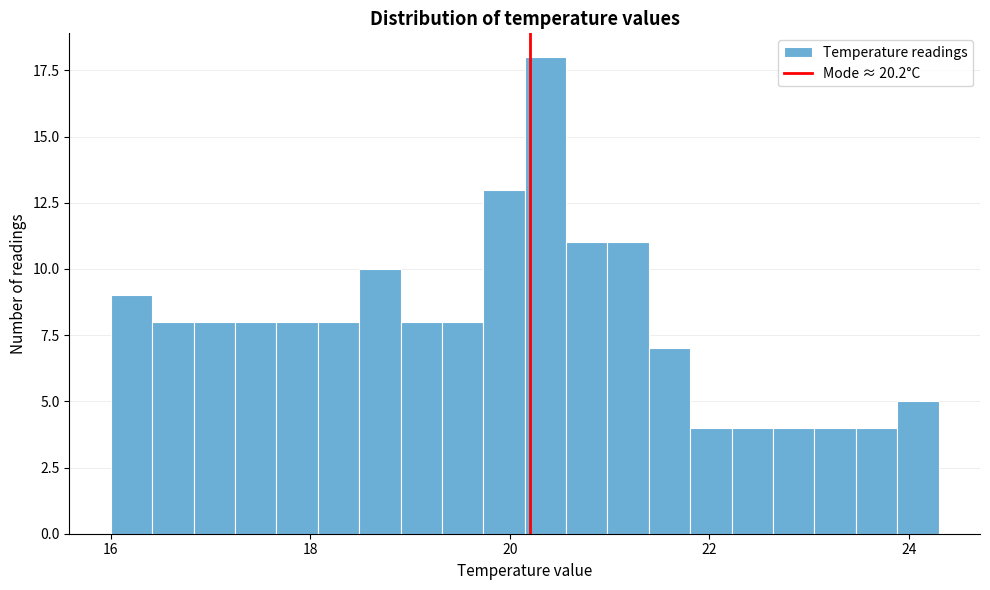

Read against the x-axis, roughly where is the centre of the tallest bar?

20.4